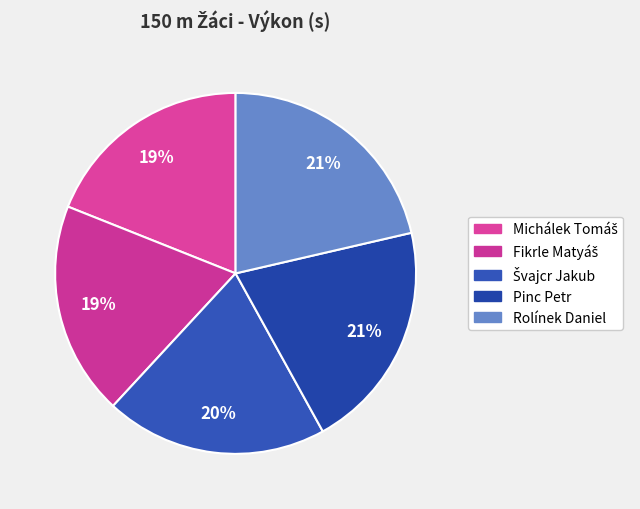

To the nearest percent, what is the average slice percentage?

20%